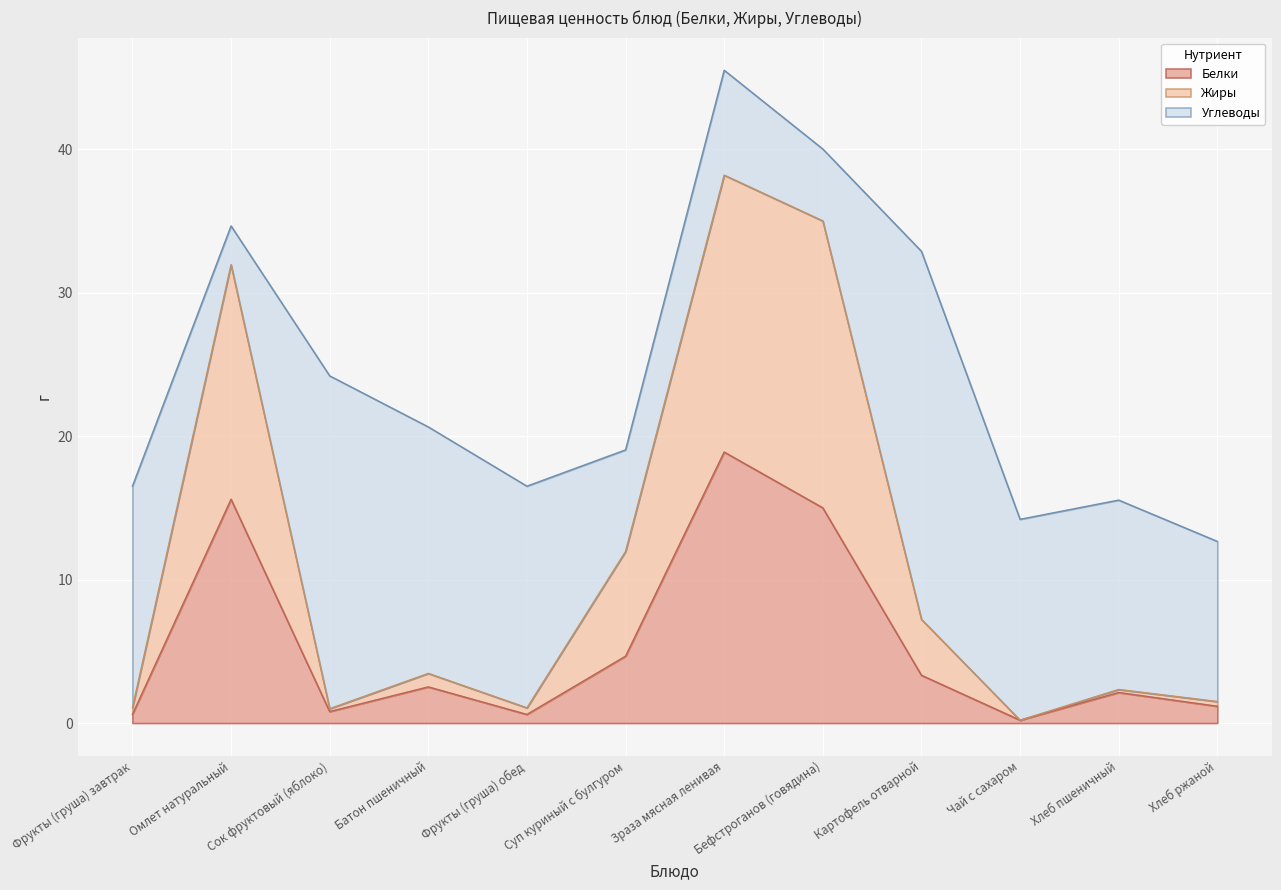

Which category has the highest value in the Белки series?

Зраза мясная ленивая